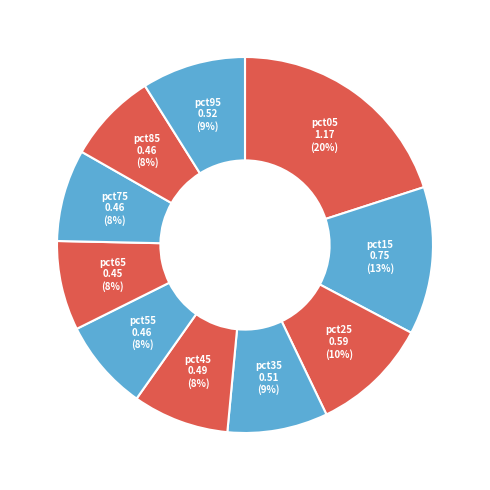

How many segments does this pie chart have?

10